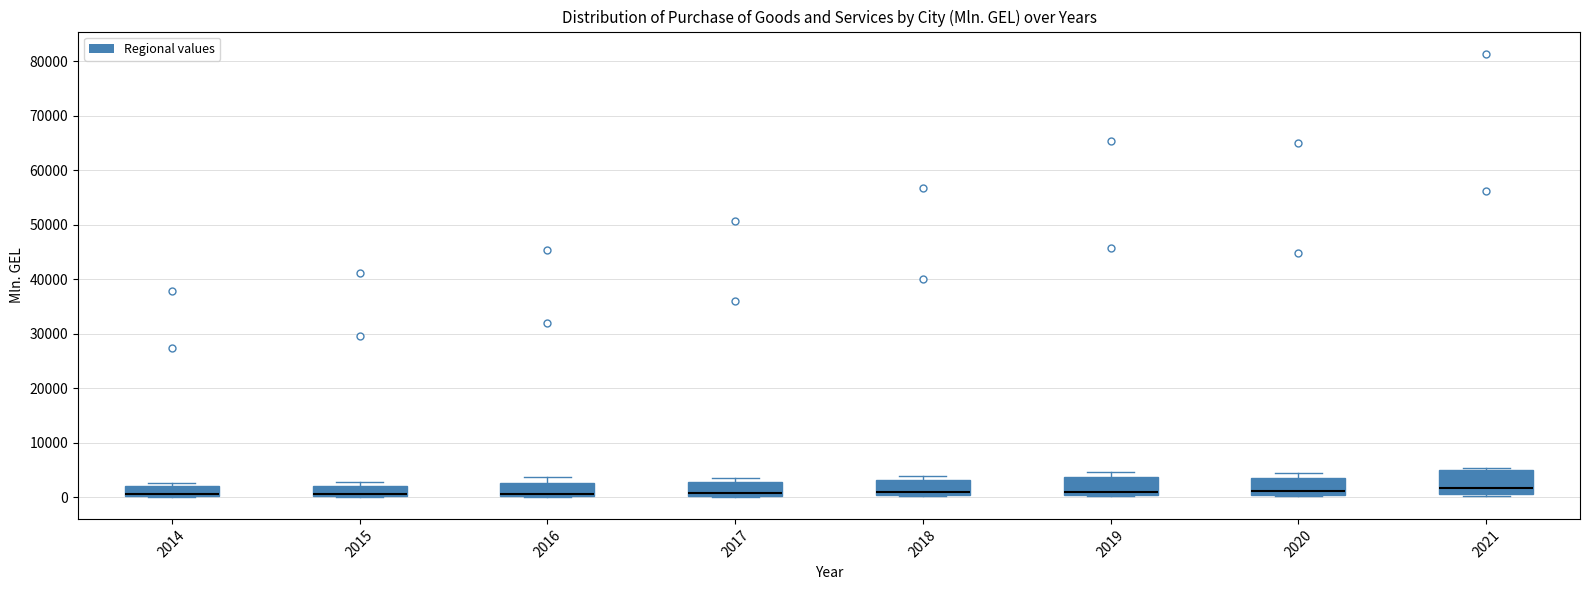

Where is the upper edge of the box at x = 2015 on the y-axis? The values are not printed on the chart, so give them approximately, as read against the axis.

2000